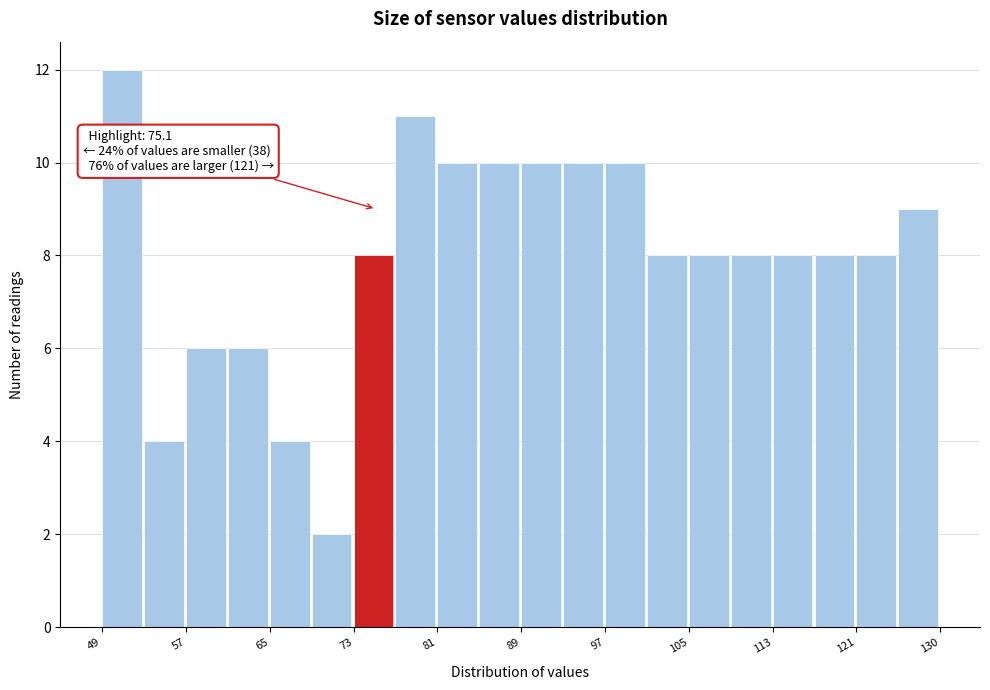

Over which range of the x-axis is the bar tallest?

49 to 53